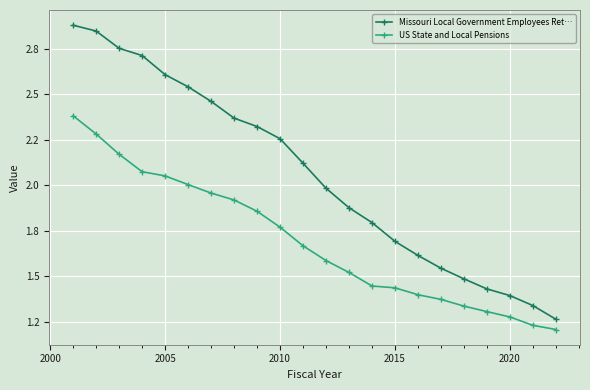

Which series has the widest spread of values?

Missouri Local Government Employees Ret…